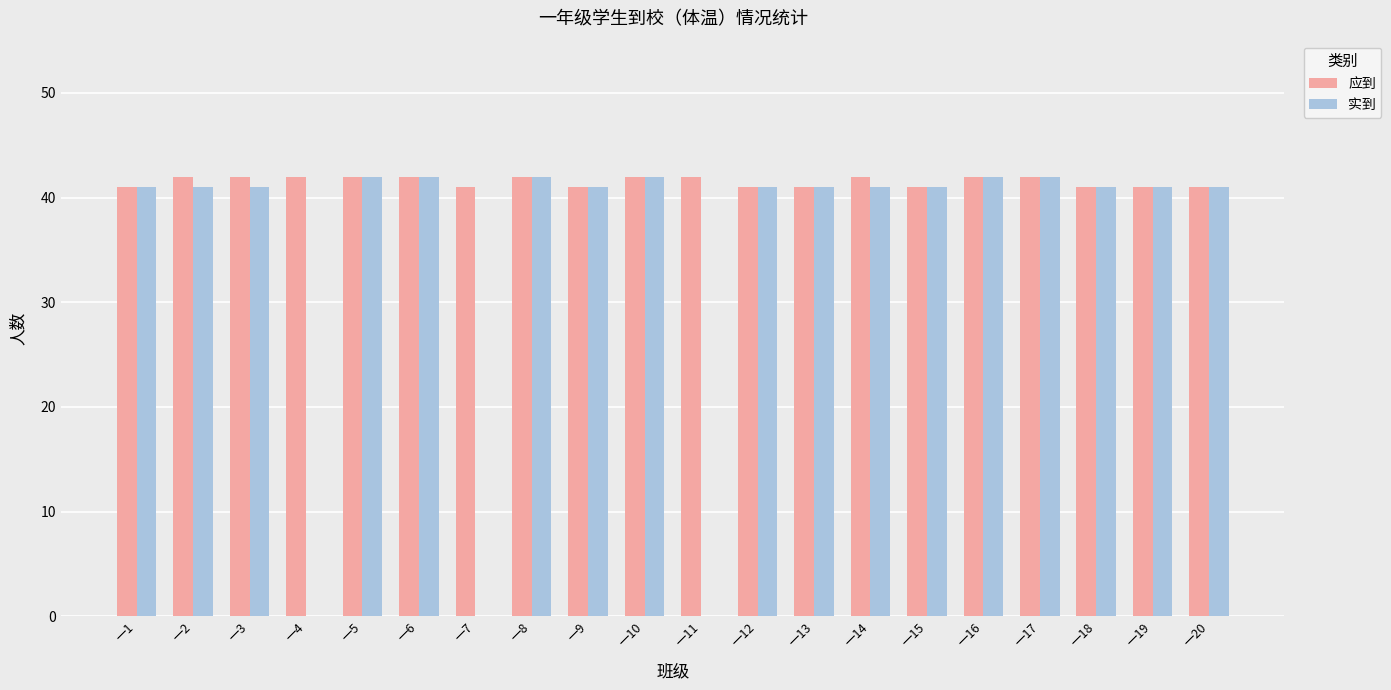

What is the sum of all 实到 values?

703